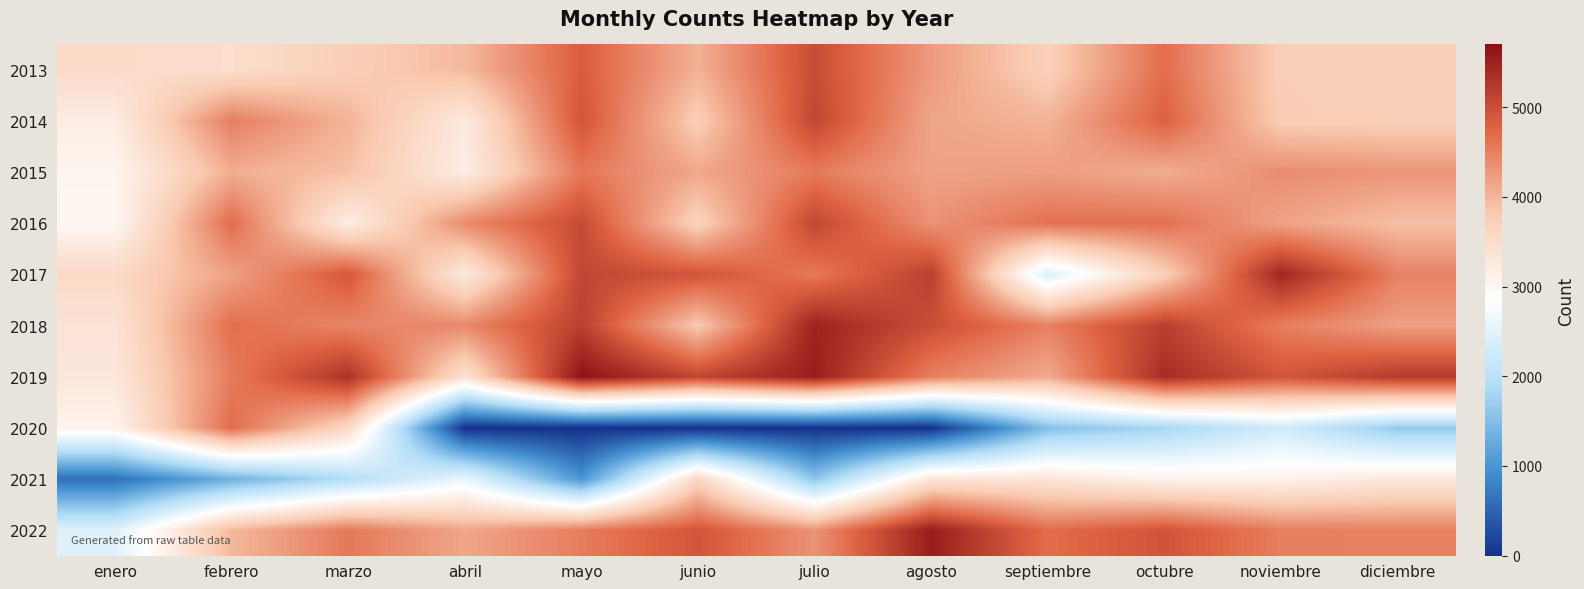

Reading right to left, transcribe all the data shown in this chart.

2013: diciembre=3729	noviembre=3738	octubre=4673	septiembre=3691	agosto=4250	julio=5016	junio=4045	mayo=4828	abril=3966	marzo=3730	febrero=3468	enero=3530
2014: diciembre=3716	noviembre=3751	octubre=4794	septiembre=4024	agosto=4147	julio=5087	junio=3737	mayo=4926	abril=3237	marzo=4022	febrero=4511	enero=3189
2015: diciembre=4304	noviembre=4376	octubre=4076	septiembre=4220	agosto=4174	julio=4548	junio=4128	mayo=4579	abril=3184	marzo=3901	febrero=4074	enero=3042
2016: diciembre=3907	noviembre=4176	octubre=4639	septiembre=4636	agosto=4325	julio=5088	junio=3665	mayo=5031	abril=4397	marzo=3171	febrero=4682	enero=3001
2017: diciembre=4481	noviembre=5447	octubre=3712	septiembre=2410	agosto=5166	julio=4564	junio=4925	mayo=5089	abril=3246	marzo=4901	febrero=4191	enero=3545
2018: diciembre=4205	noviembre=4518	octubre=5167	septiembre=4490	agosto=4997	julio=5484	junio=3805	mayo=5156	abril=4422	marzo=4444	febrero=4654	enero=3351
2019: diciembre=5219	noviembre=4916	octubre=5375	septiembre=4109	agosto=4494	julio=5537	junio=5095	mayo=5654	abril=3400	marzo=5321	febrero=4536	enero=3290
2020: diciembre=1656	noviembre=2278	octubre=1814	septiembre=1530	agosto=0	julio=0	junio=0	mayo=0	abril=0	marzo=3552	febrero=4683	enero=3069
2021: diciembre=3278	noviembre=3096	octubre=3080	septiembre=3337	agosto=3333	julio=1603	junio=3606	mayo=1014	abril=2598	marzo=1942	febrero=1338	enero=618
2022: diciembre=4489	noviembre=4508	octubre=4938	septiembre=4674	agosto=5539	julio=4318	junio=4919	mayo=4528	abril=4142	marzo=4564	febrero=3982	enero=2459